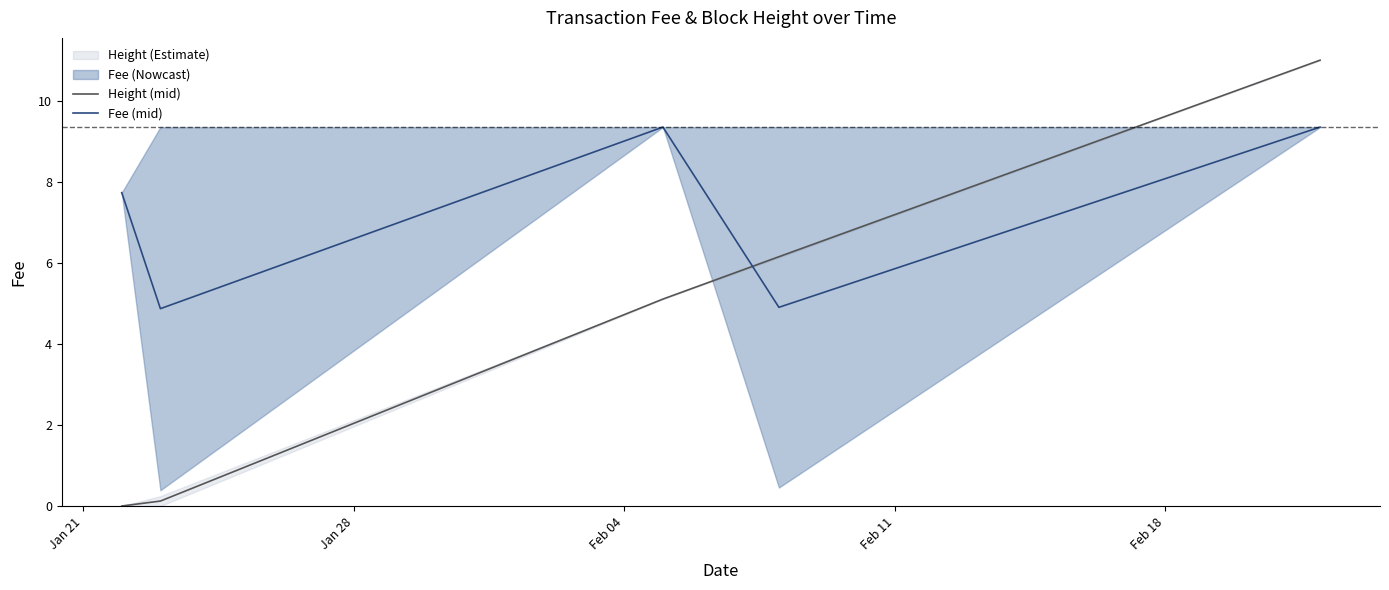

How many intersections are there between Height (mid) and Fee (mid)?

1